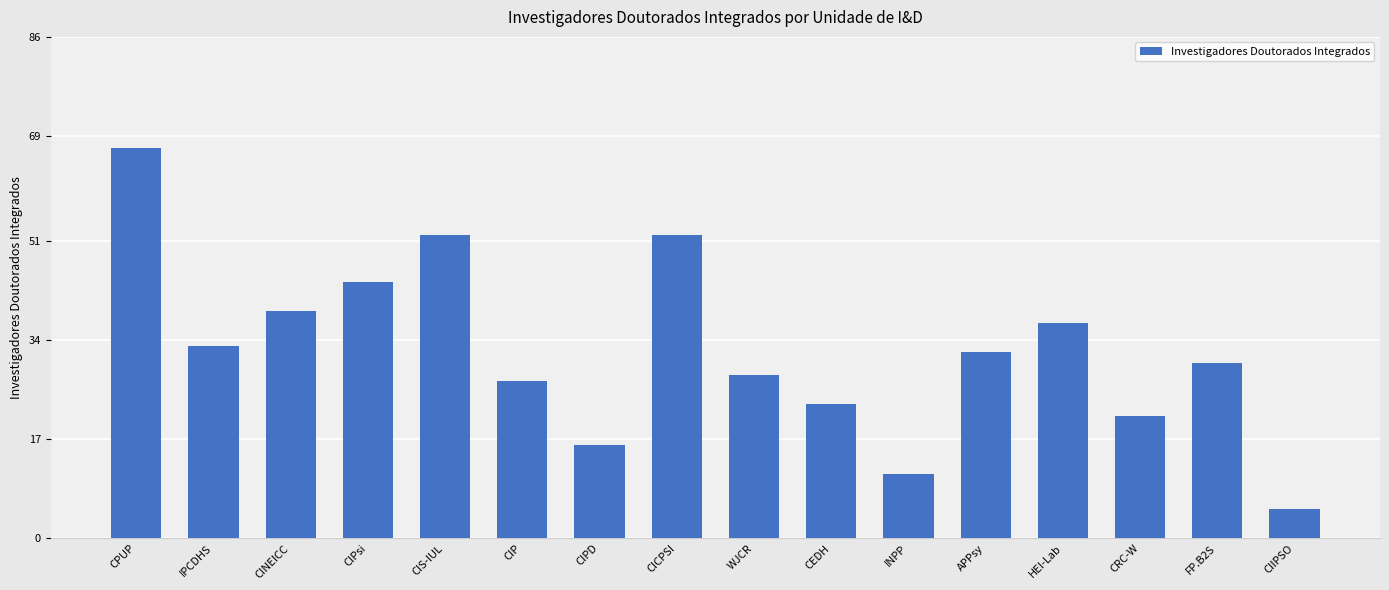

What is the value of the 12th bar from the left?

32